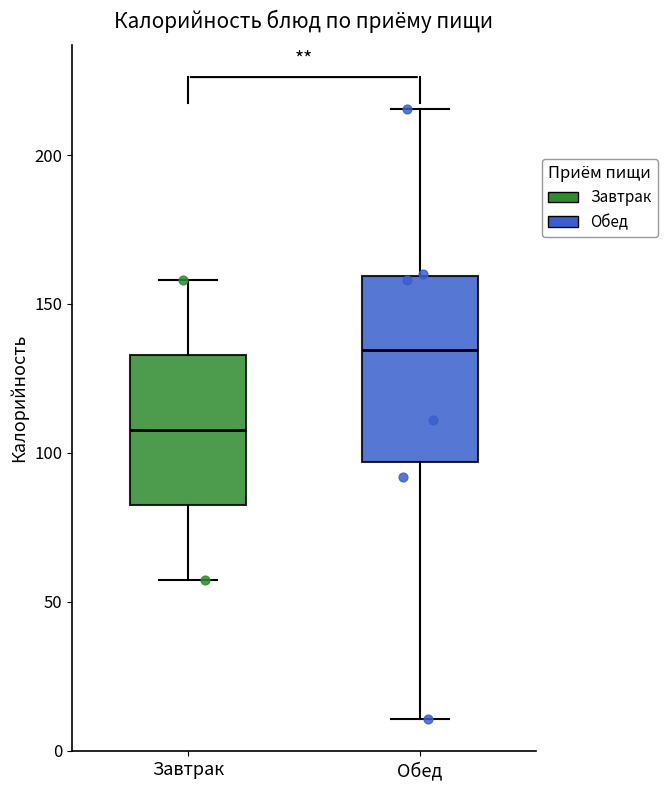

Which box is the tallest, from its lower edge to its upper edge?

Обед